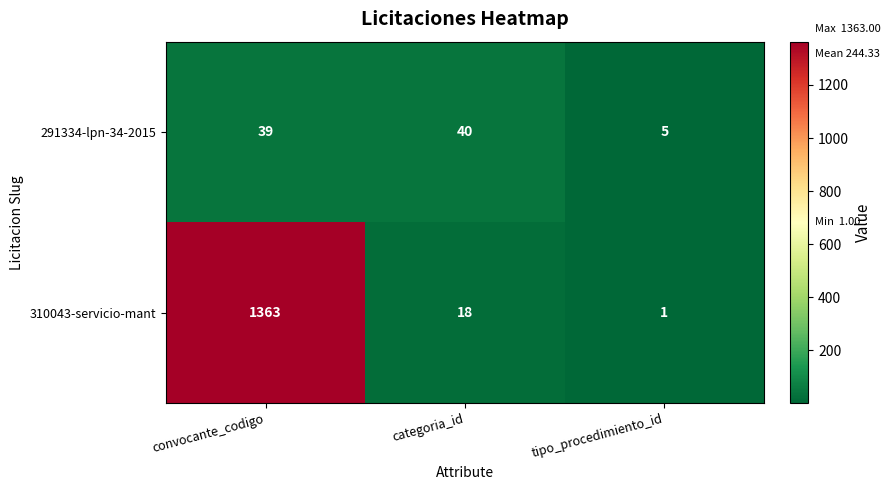

Is it true that 310043-servicio-mant equals 1363 at convocante_codigo?

True